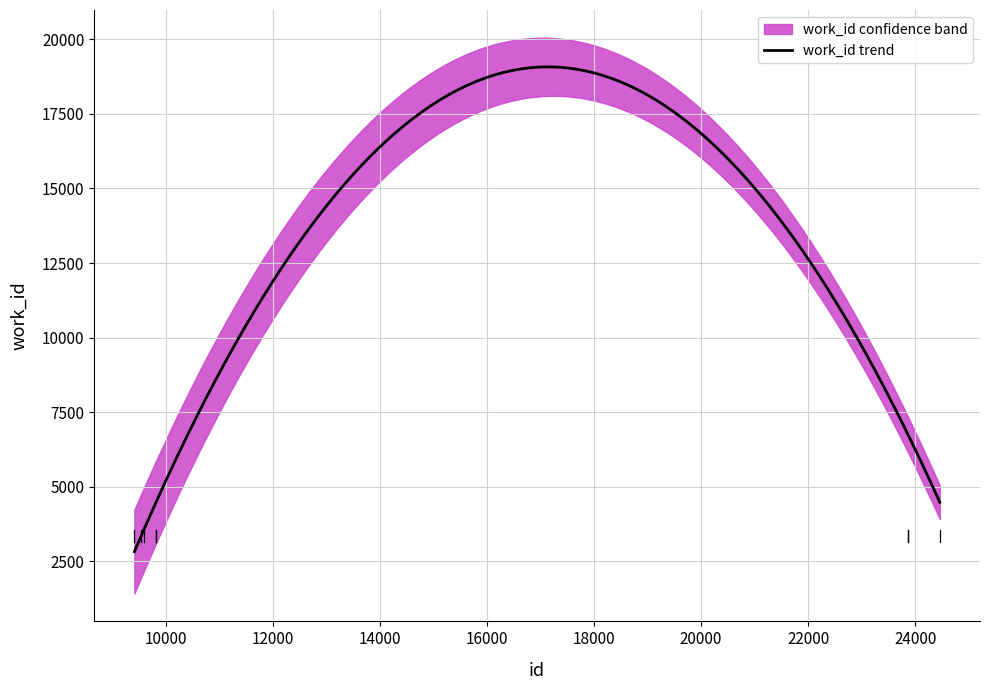

Where is id nearest to the value 16936?

23860